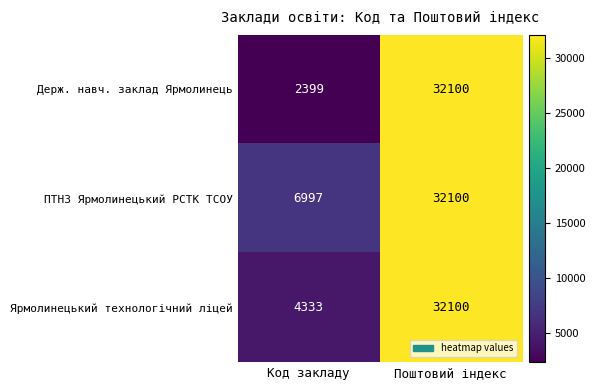

At which category is the sum across all series the highest?

Поштовий індекс